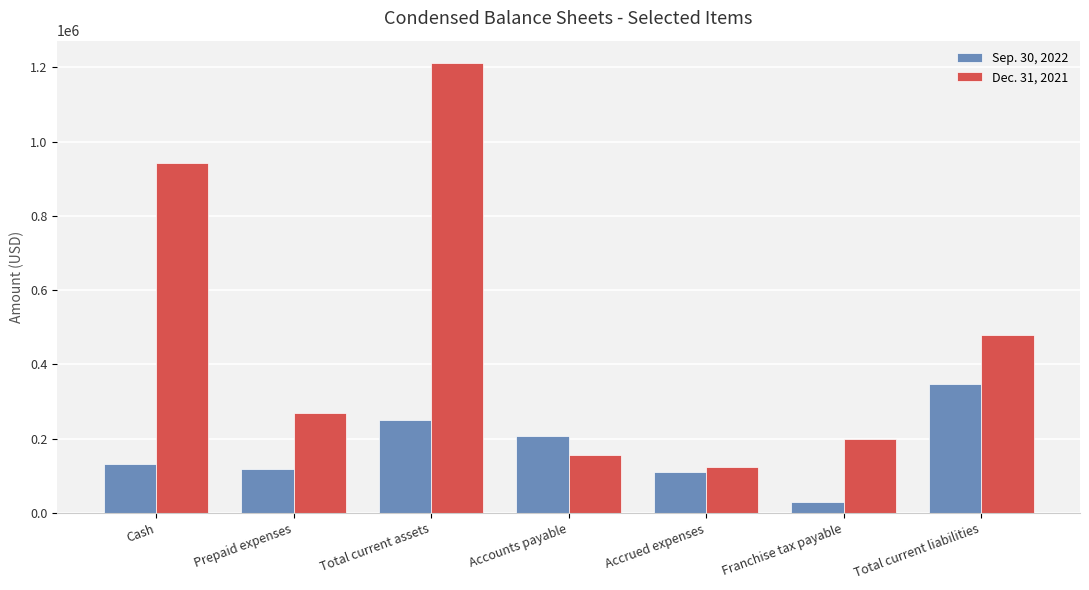

Reading left to right, list all the values displayed in this chart.

Sep. 30, 2022: Cash=132241	Prepaid expenses=117999	Total current assets=250240	Accounts payable=206892	Accrued expenses=110361	Franchise tax payable=30000	Total current liabilities=347253
Dec. 31, 2021: Cash=941664	Prepaid expenses=269374	Total current assets=1211038	Accounts payable=155305	Accrued expenses=124264	Franchise tax payable=200050	Total current liabilities=479619